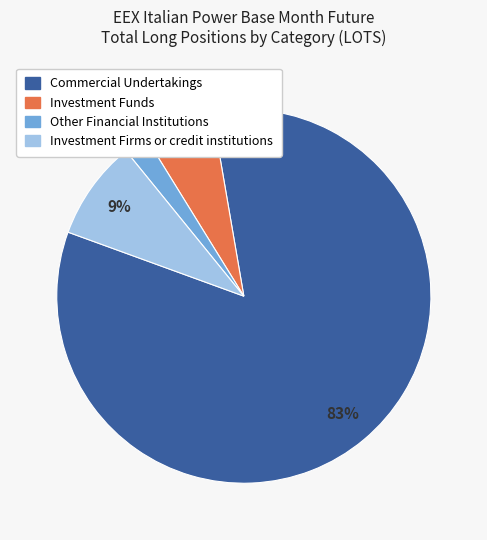

Do Other Financial Institutions and Investment Funds together represent more than half of the pie?

No